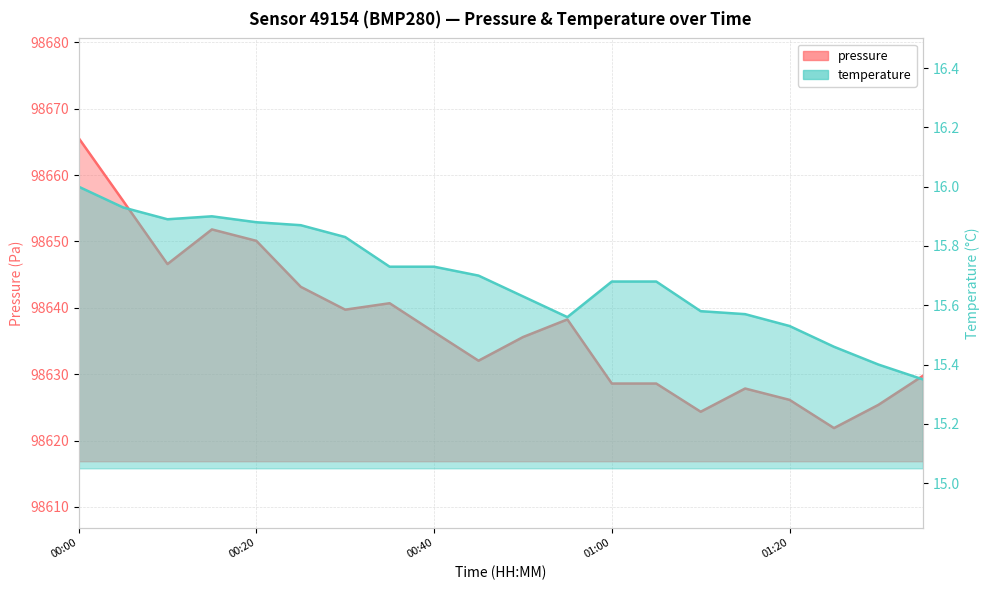

How many series are shown in this chart?

2